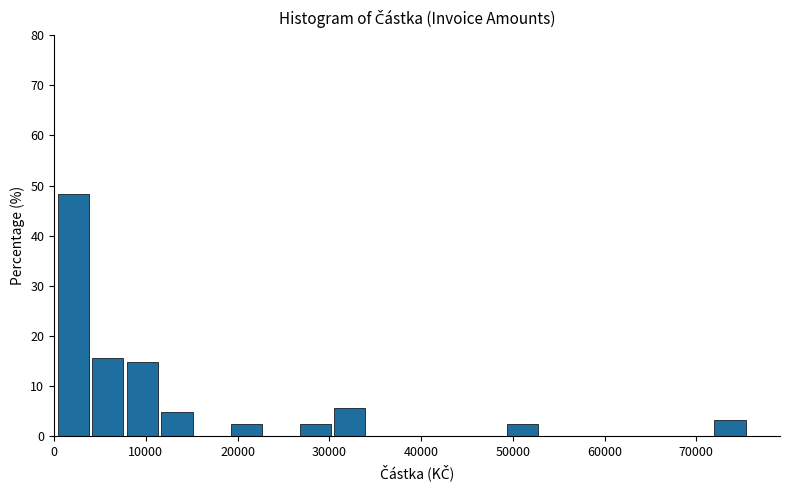

Read against the x-axis, roughly where is the centre of the tallest bar?

2000